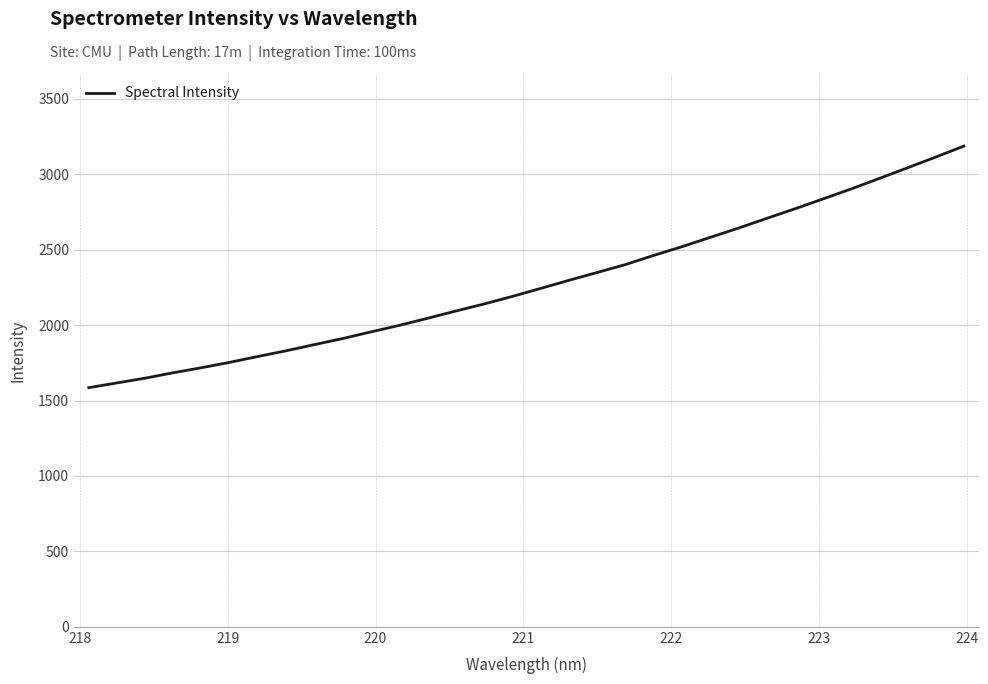

What is the difference between the maximum and minimum values?

1601.5